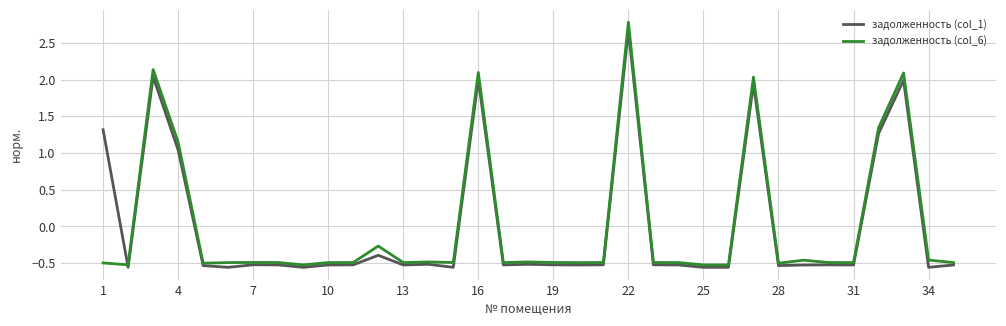

After their last crossing, which series has the higher values: задолженность (col_6) or задолженность (col_1)?

задолженность (col_6)